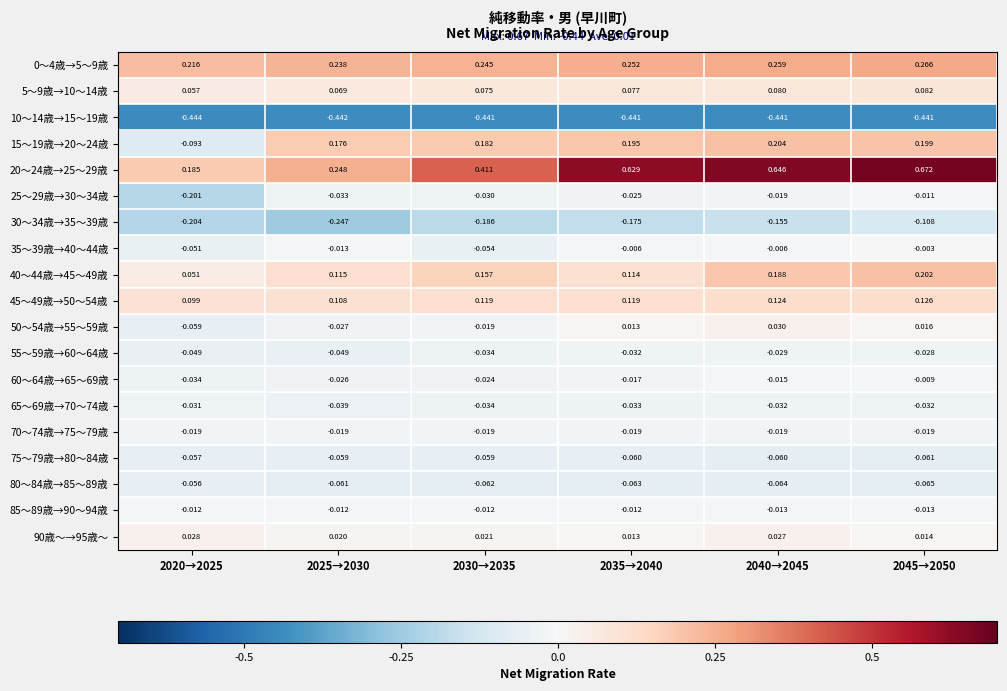

Is the value of 75～79歳→80～84歳 at 2040→2045 greater than the value of 50～54歳→55～59歳 at 2030→2035?

No